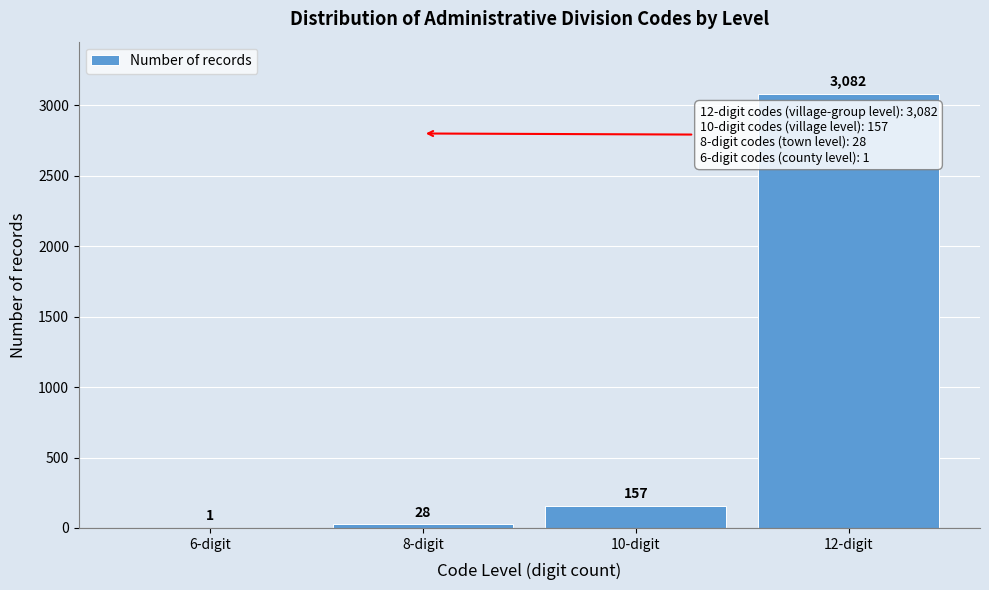

Reading left to right, extract all data points from this chart.

6-digit=1	8-digit=28	10-digit=157	12-digit=3082